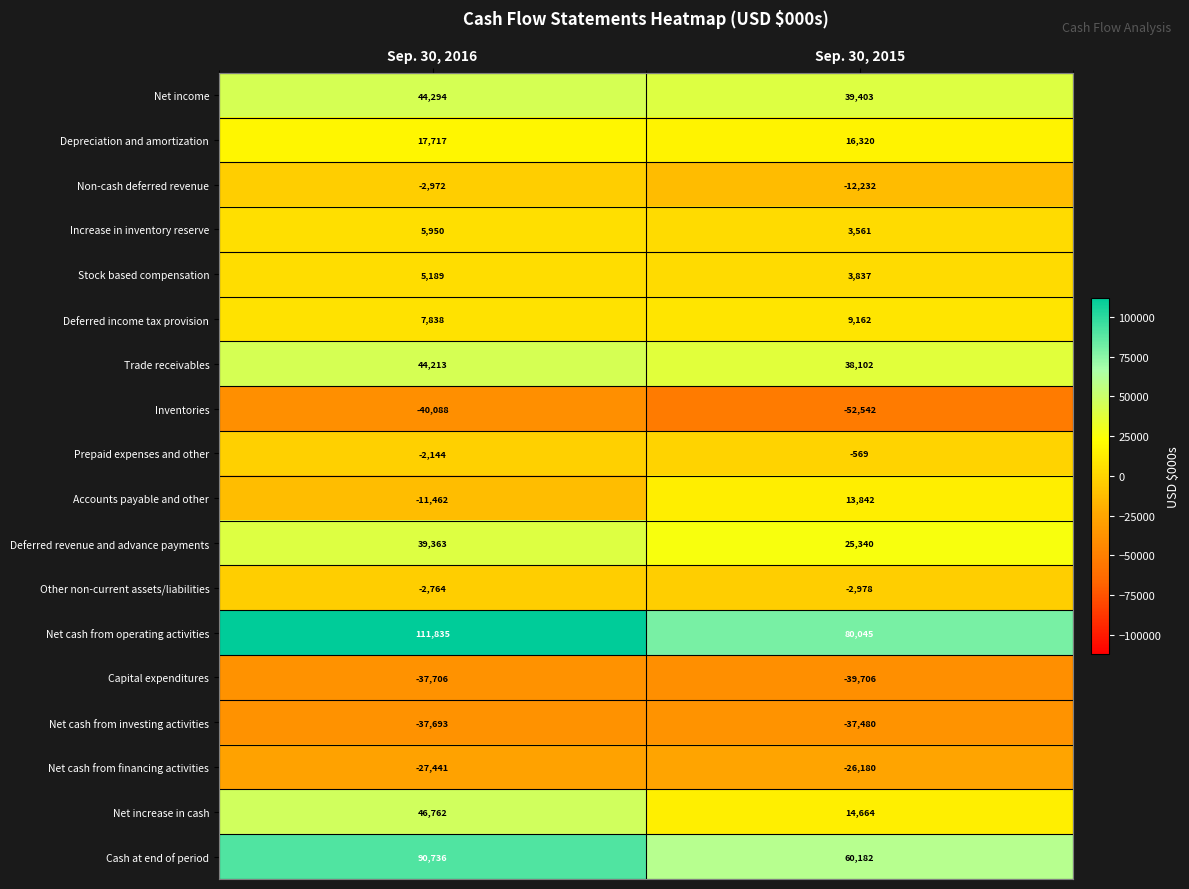

At which category is the sum across all series the highest?

Sep. 30, 2016